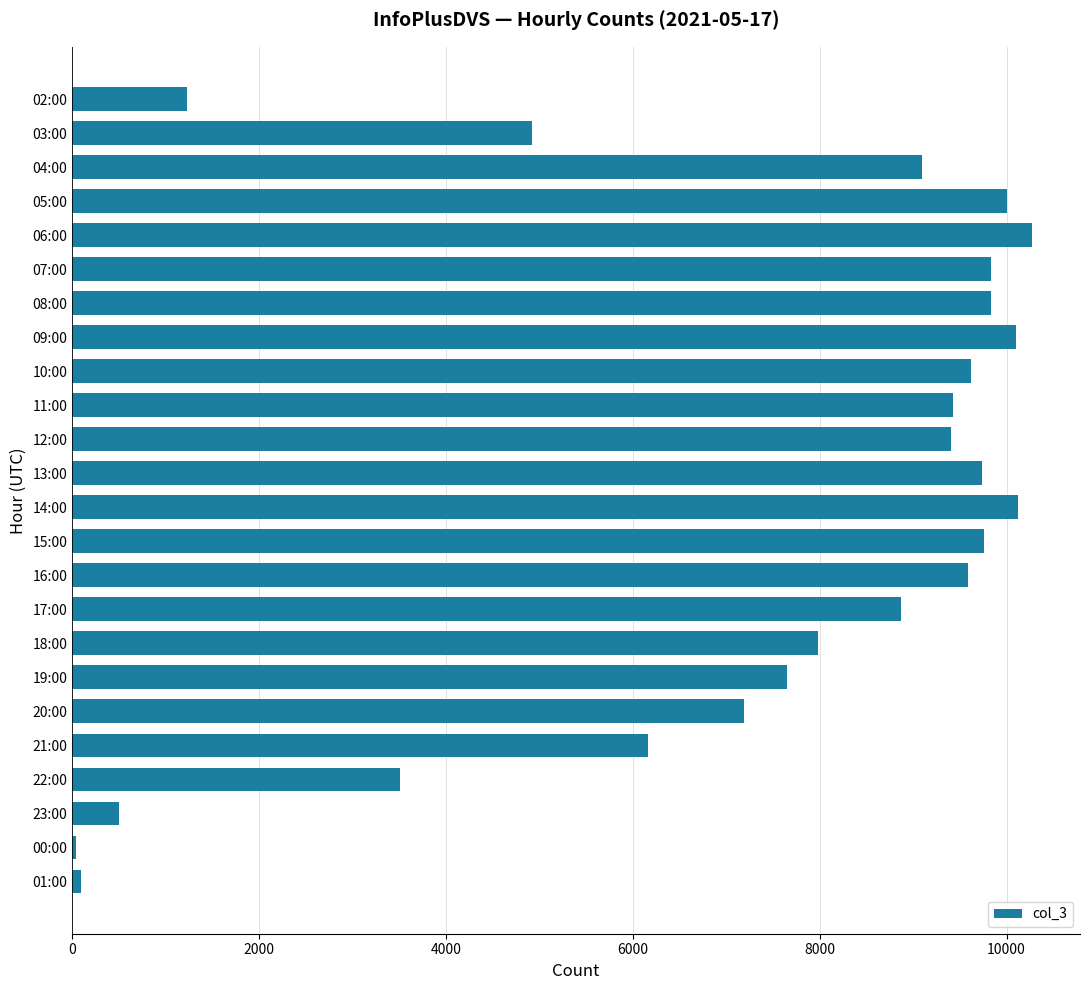

Is it true that the value at 12:00 is 13467?

False